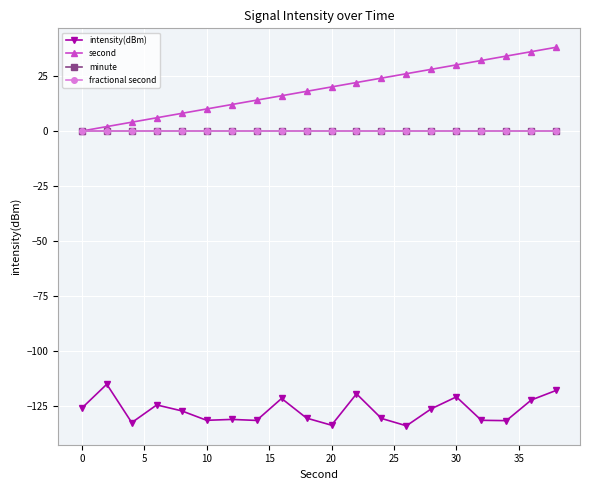

Does the chart have visible grid lines?

Yes